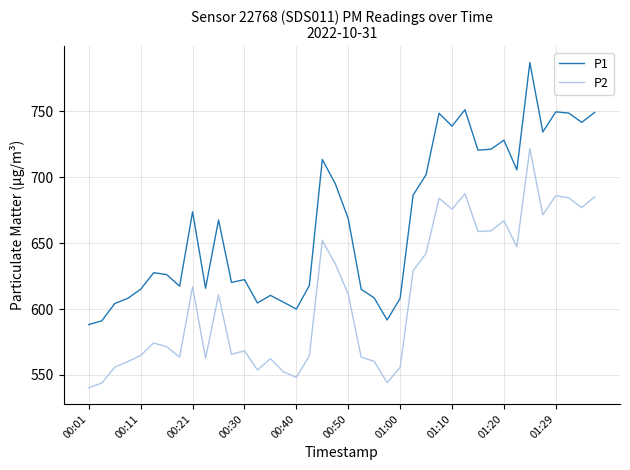

List the series in order of their overall mean, highest first.

P1, P2